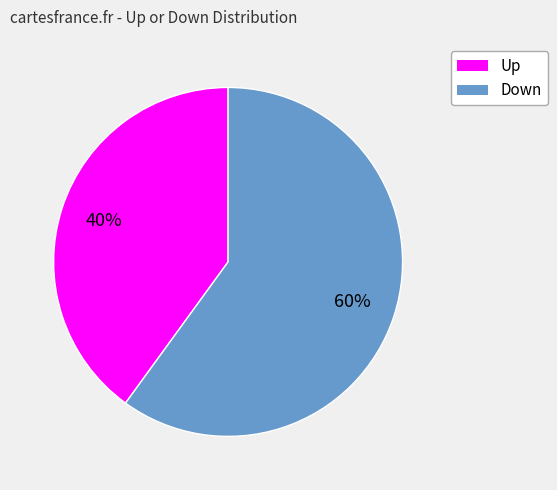

Is there any slice that represents more than half of the pie?

Yes